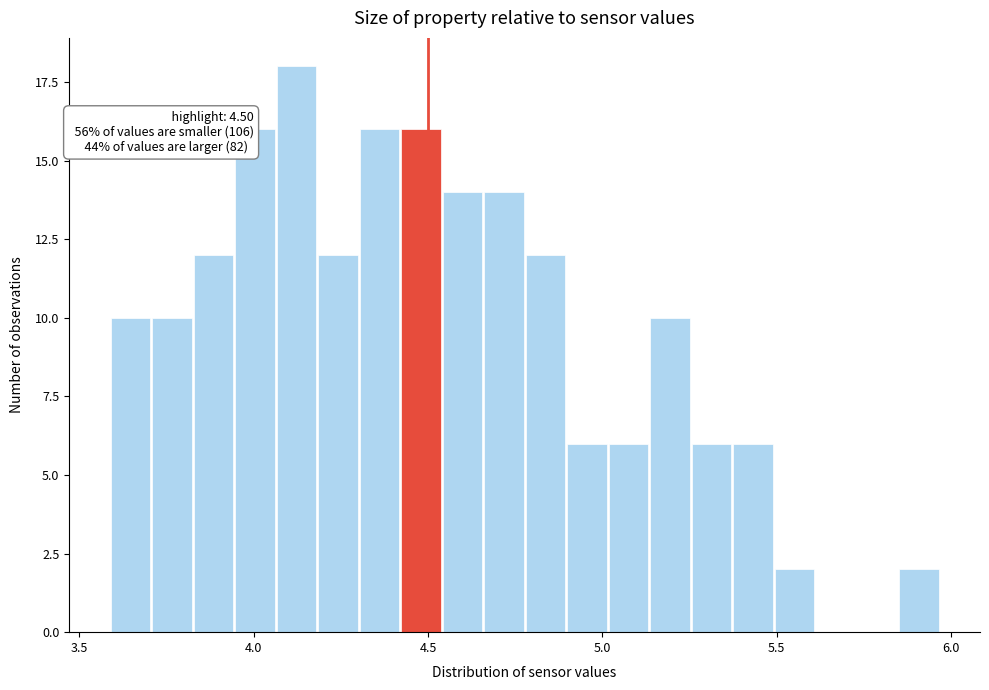

Read against the x-axis, roughly where is the centre of the tallest bar?

4.10